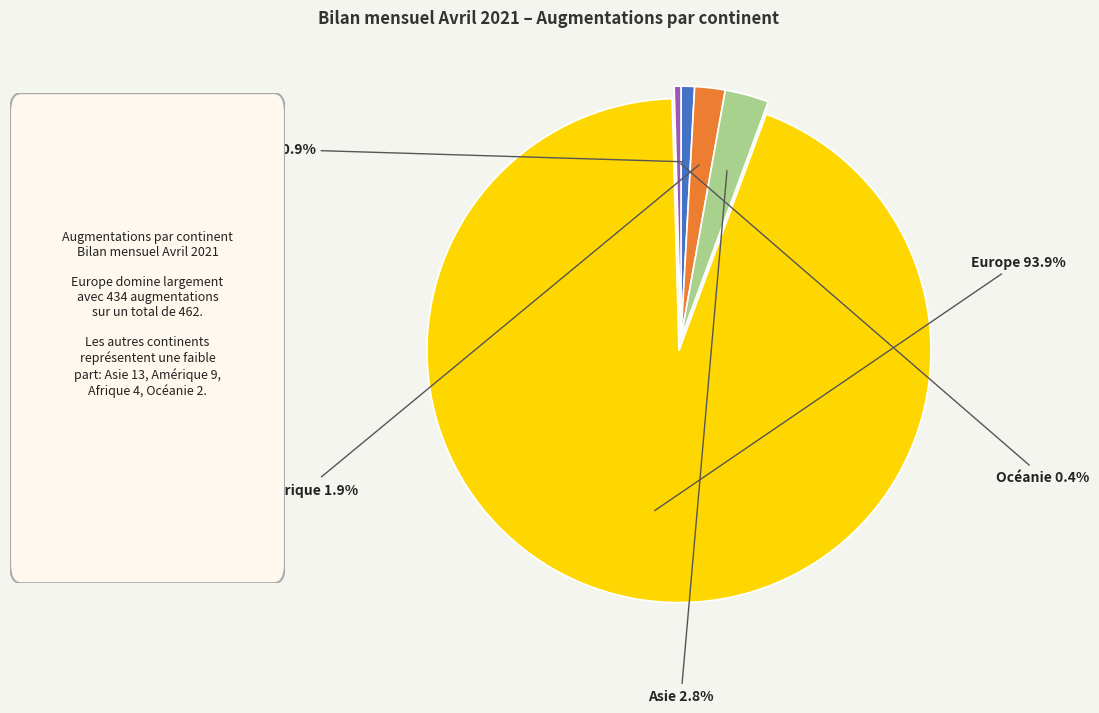

To the nearest percent, what percentage of the pie is Amérique?

2%